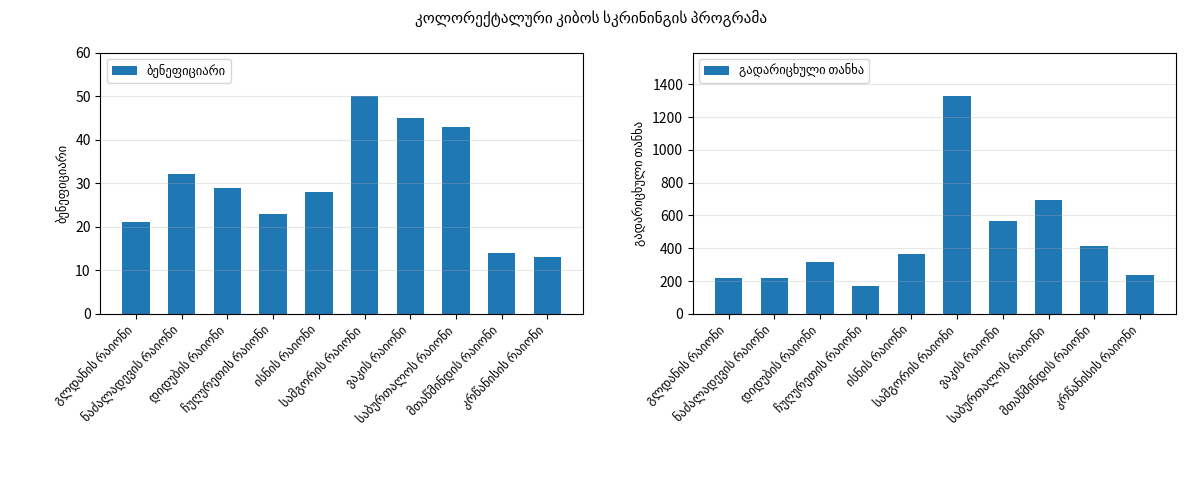

What is the sum of the ბენეფიციარი values at სამგორის რაიონი and გლდანის რაიონი?

71